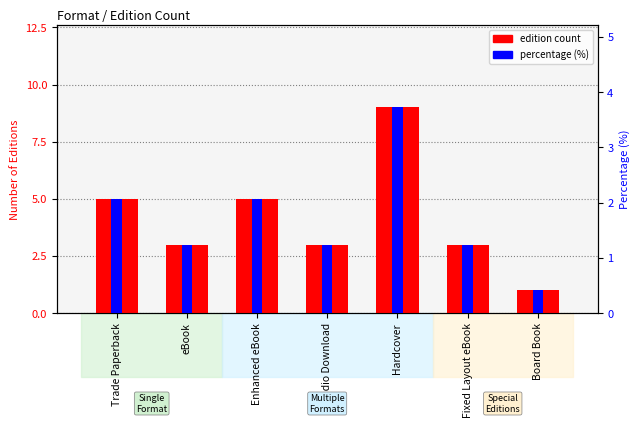

How many values in the percentage (%) series are below 1?

1